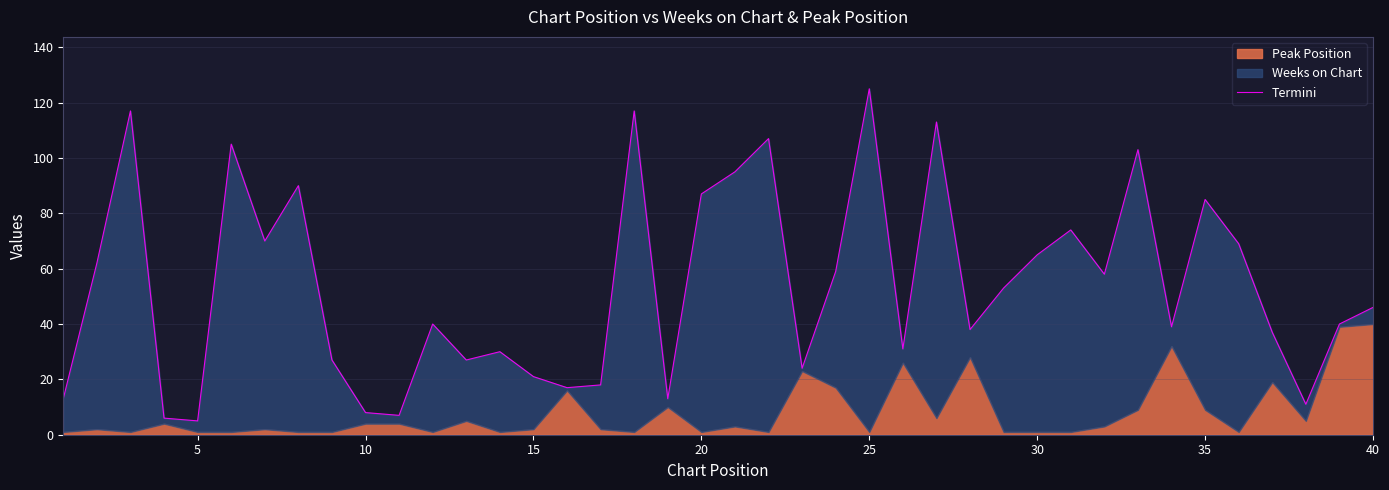

What is the difference between the maximum and second lowest values?

119